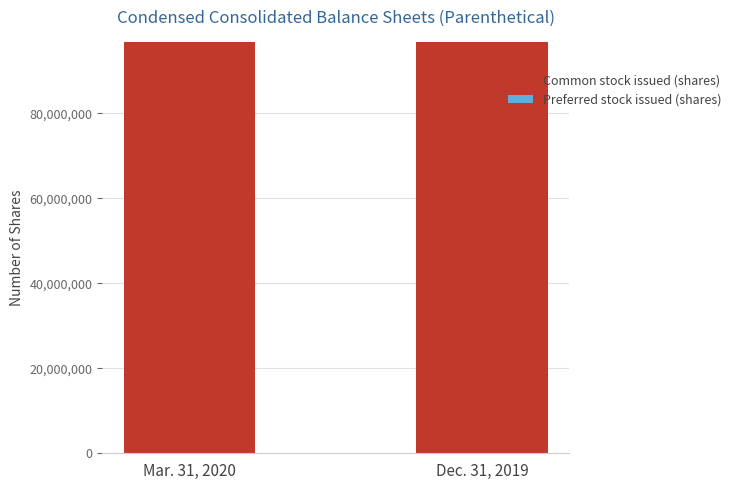

What is the sum of all Common stock issued (shares) values?

193303384